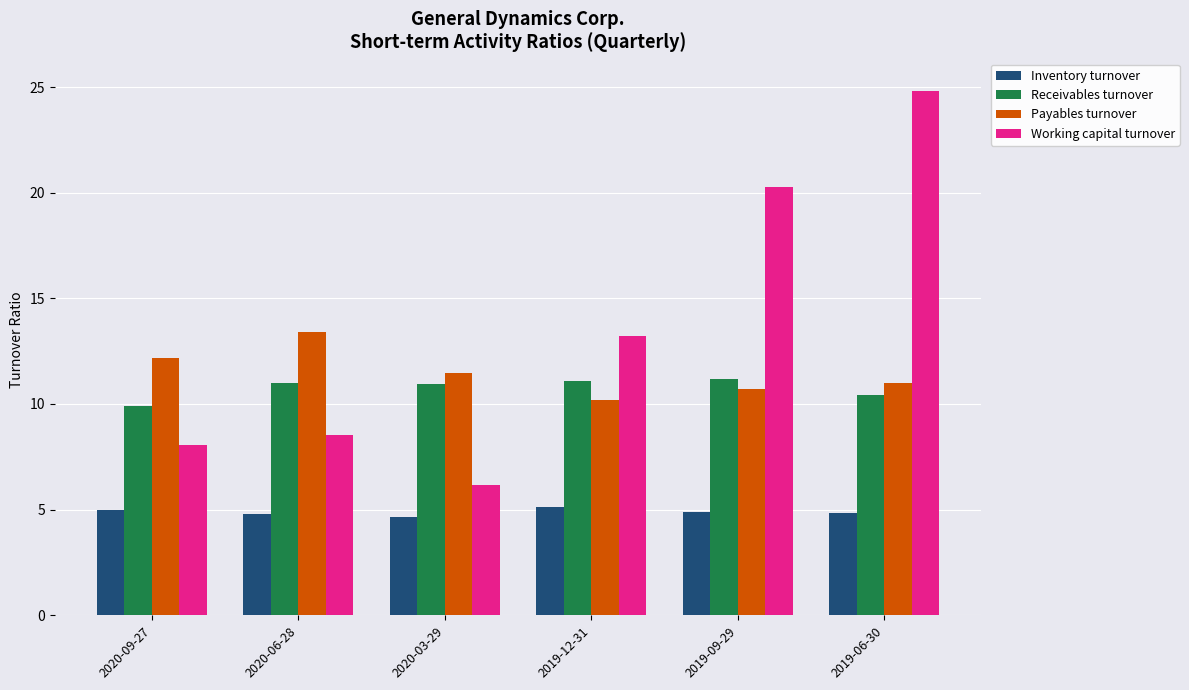

Is it true that Inventory turnover equals 5.1 at 2019-12-31?

True